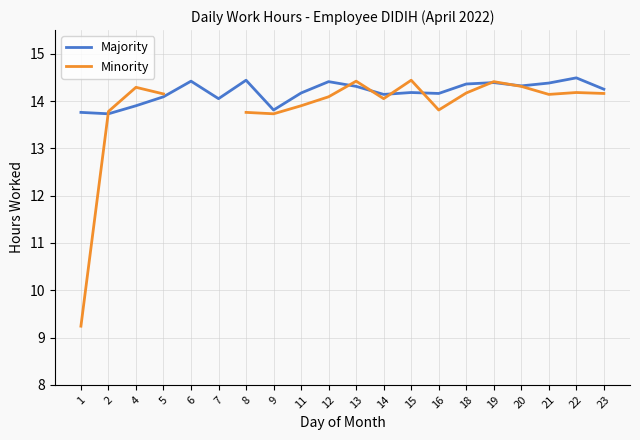

Which series changed the most between 9 and 22?

Majority